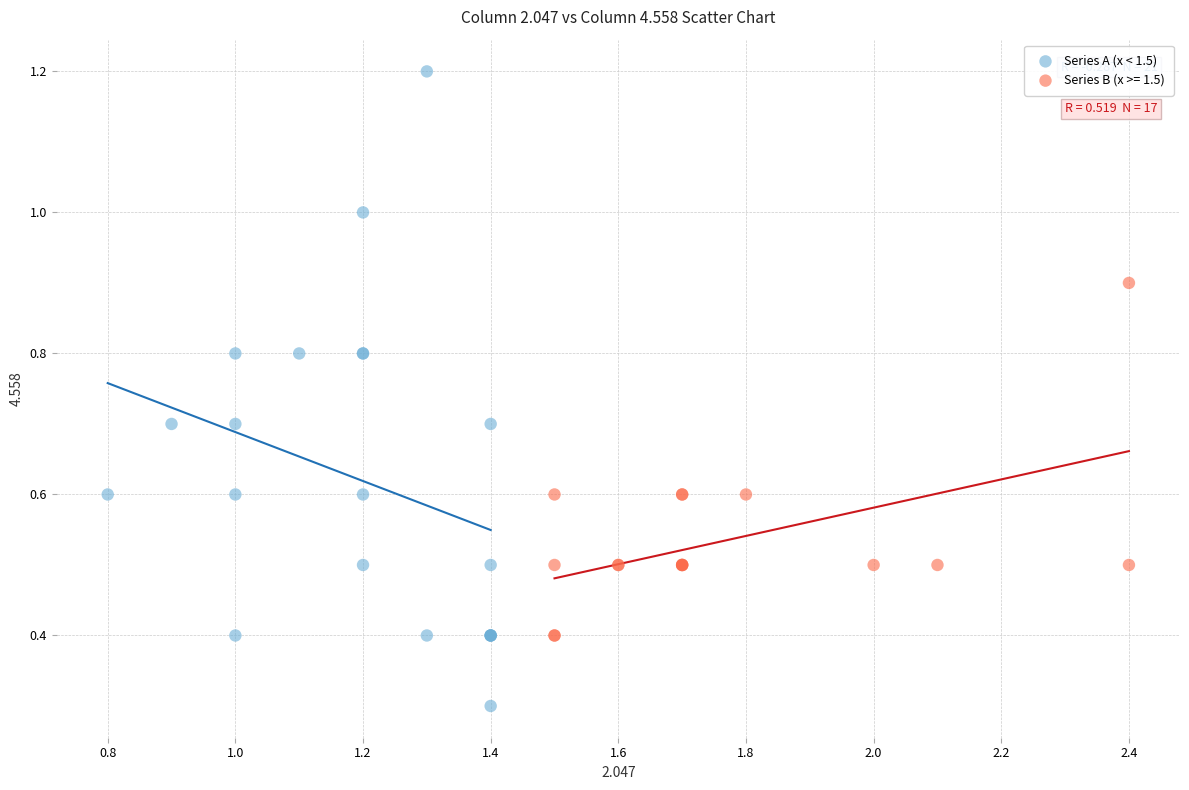

Which series has the largest Y range (max minus min)?

Series A (x < 1.5)